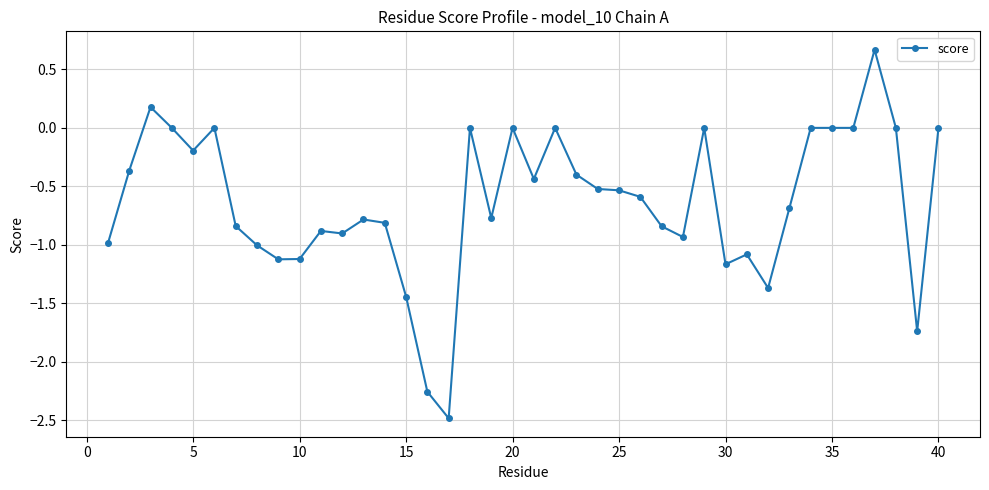

True or false: there are more than 1 points higher than both neighbors.

True